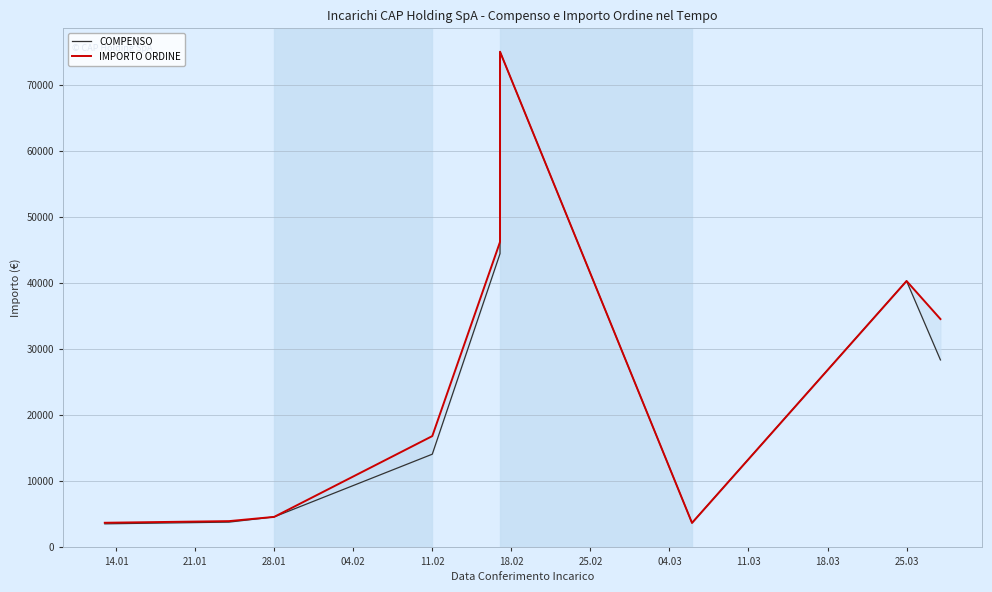

True or false: COMPENSO and IMPORTO ORDINE intersect in this chart.

False